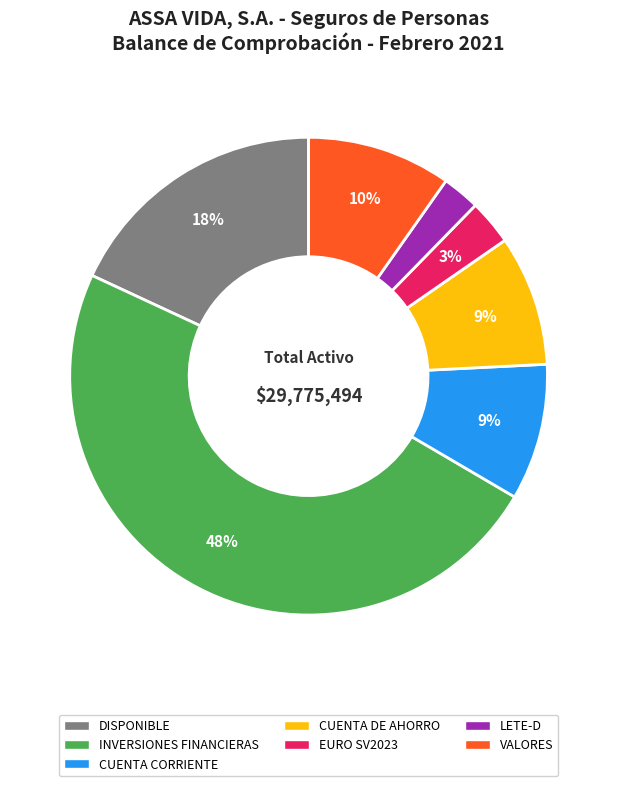

To the nearest percent, what is the average slice percentage?

14%